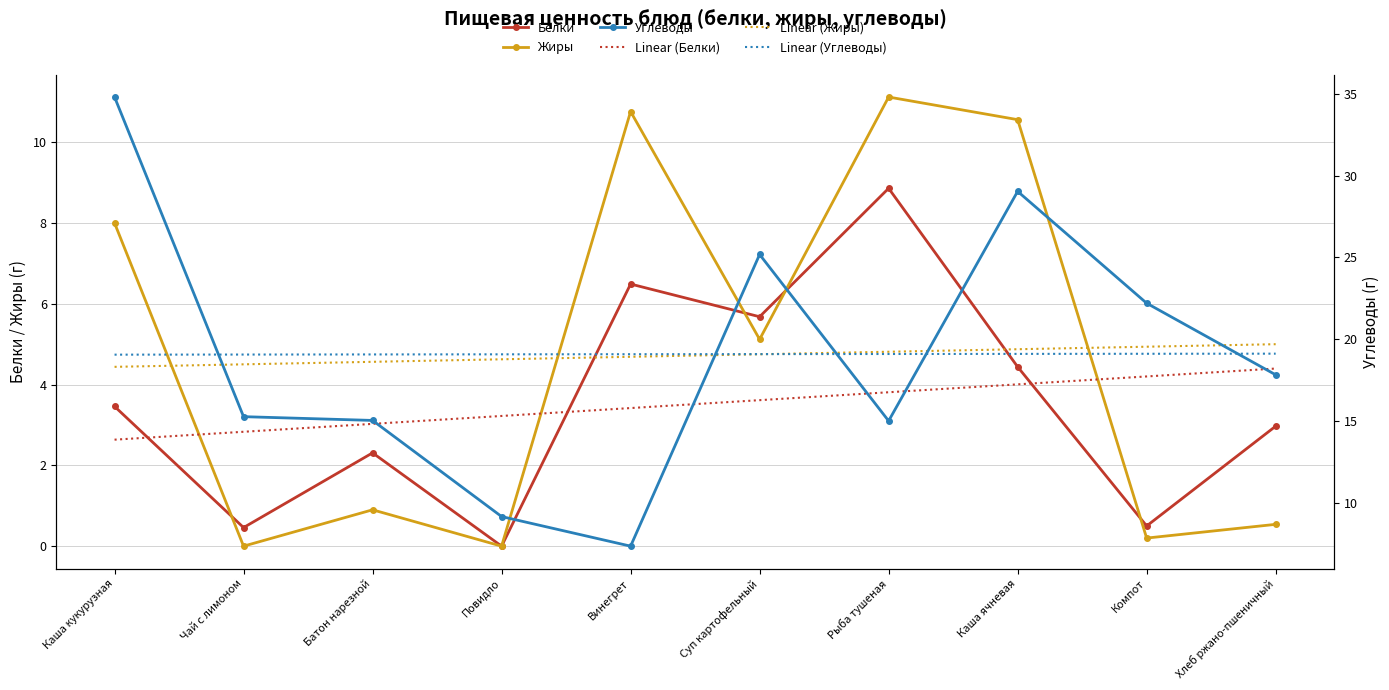

Rank the series at Батон нарезной from highest to lowest value.

Linear (Углеводы), Углеводы, Linear (Жиры), Linear (Белки), Белки, Жиры